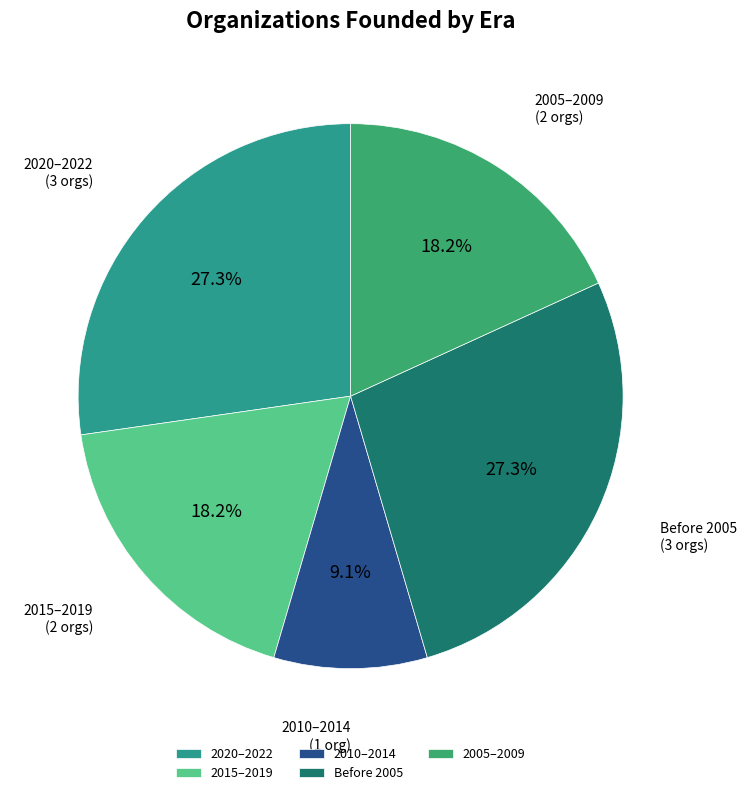

Is there any slice that represents more than half of the pie?

No